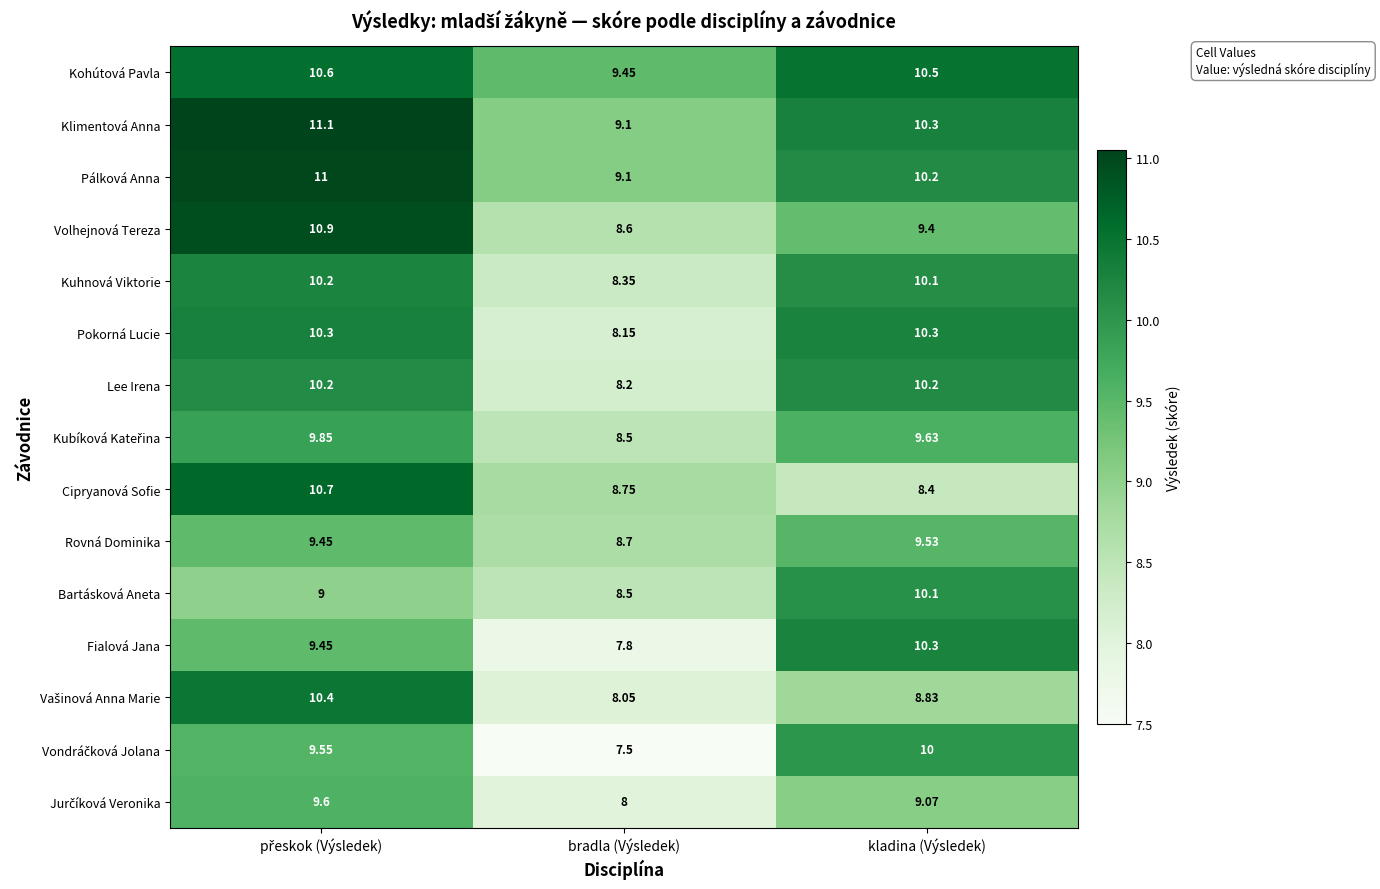

At which category does the chart reach its minimum across all series?

bradla (Výsledek)